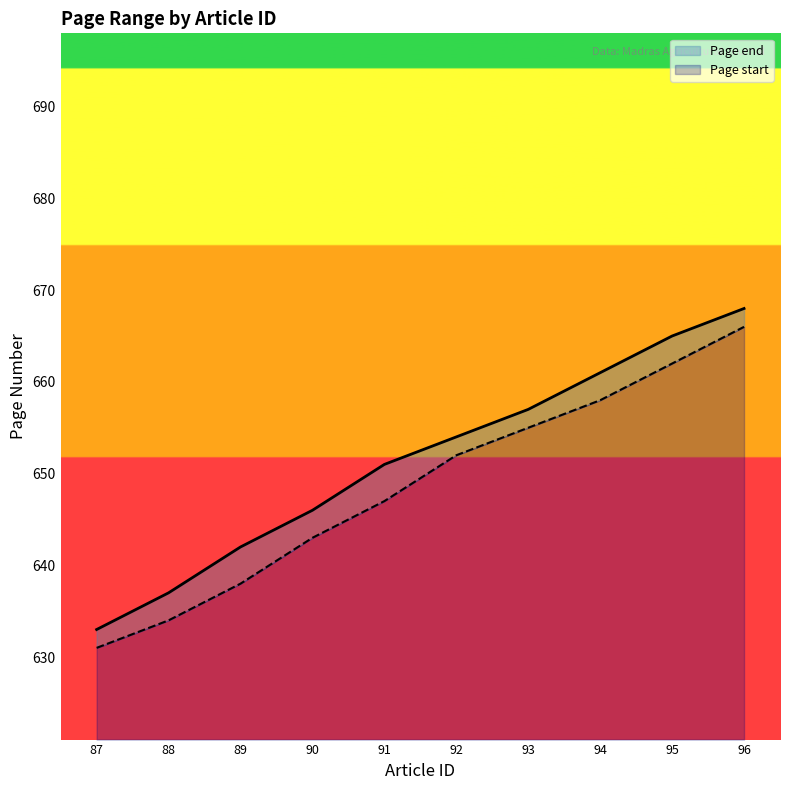

Reading left to right, transcribe all the data shown in this chart.

Page start: 631	634	638	643	647	652	655	658	662	666
Page end: 633	637	642	646	651	654	657	661	665	668